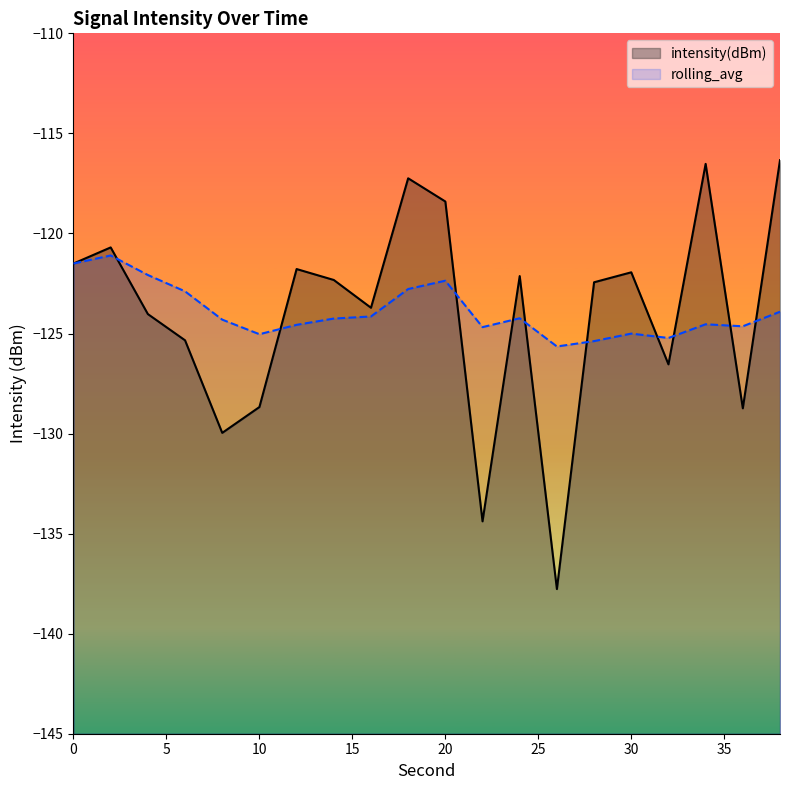

Rank the series at 34 from lowest to highest value.

rolling_avg, intensity(dBm)